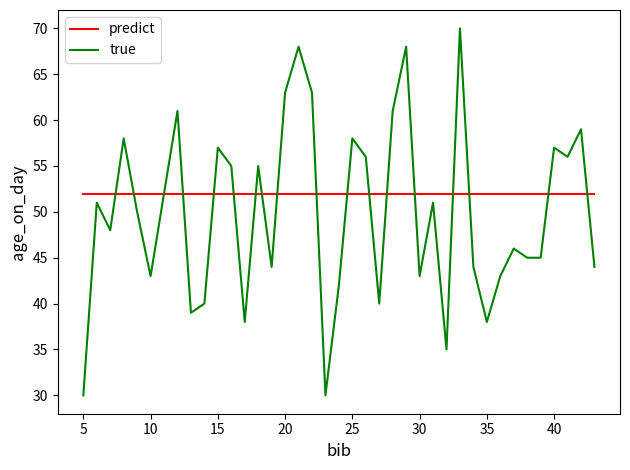

List the series in order of their peak value, highest first.

true, predict